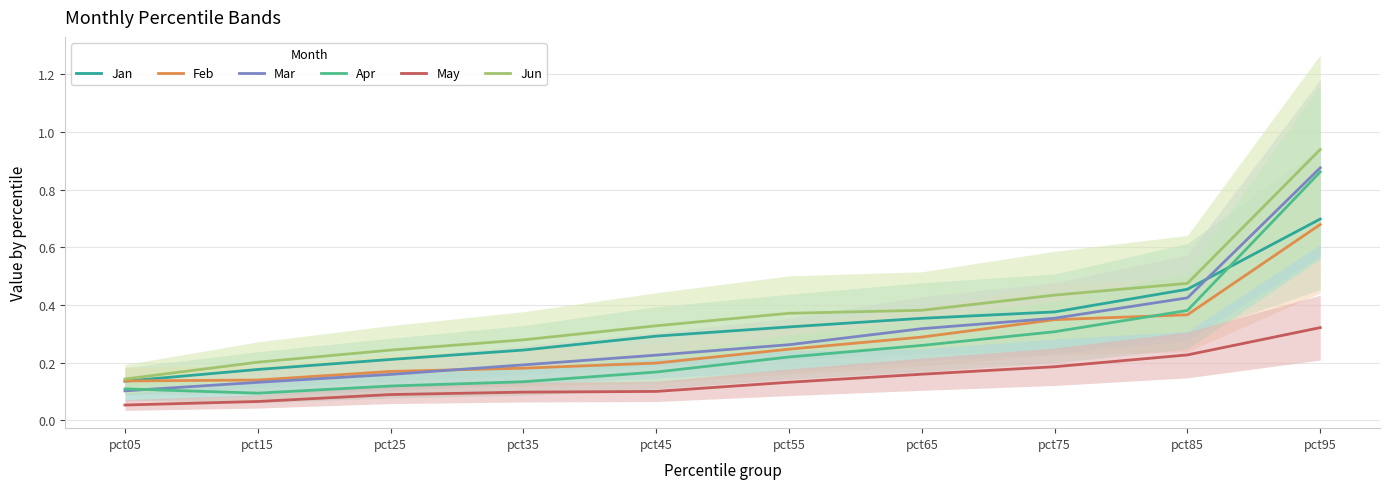

What are all the series names shown in the legend?

Jan, Feb, Mar, Apr, May, Jun